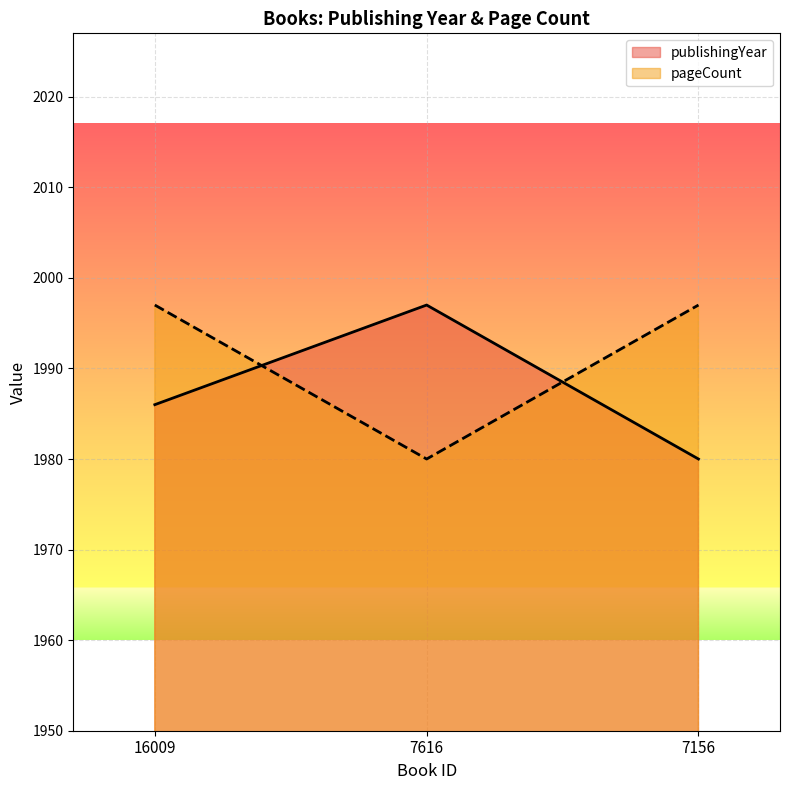

The value of pageCount at 7156 is 1997. True or false?

True